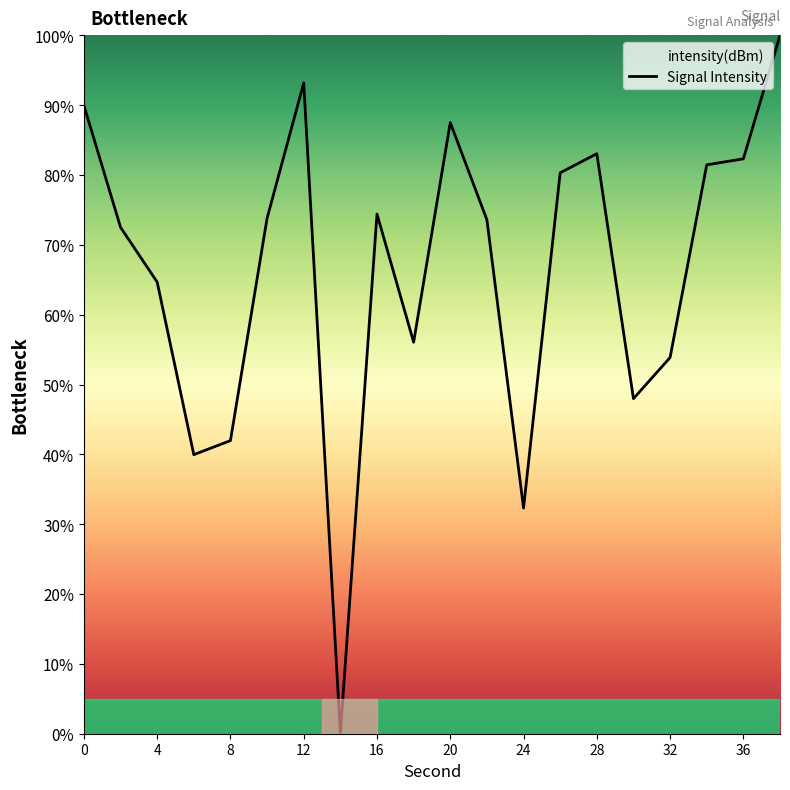

What is the maximum value shown in the chart?

100.0